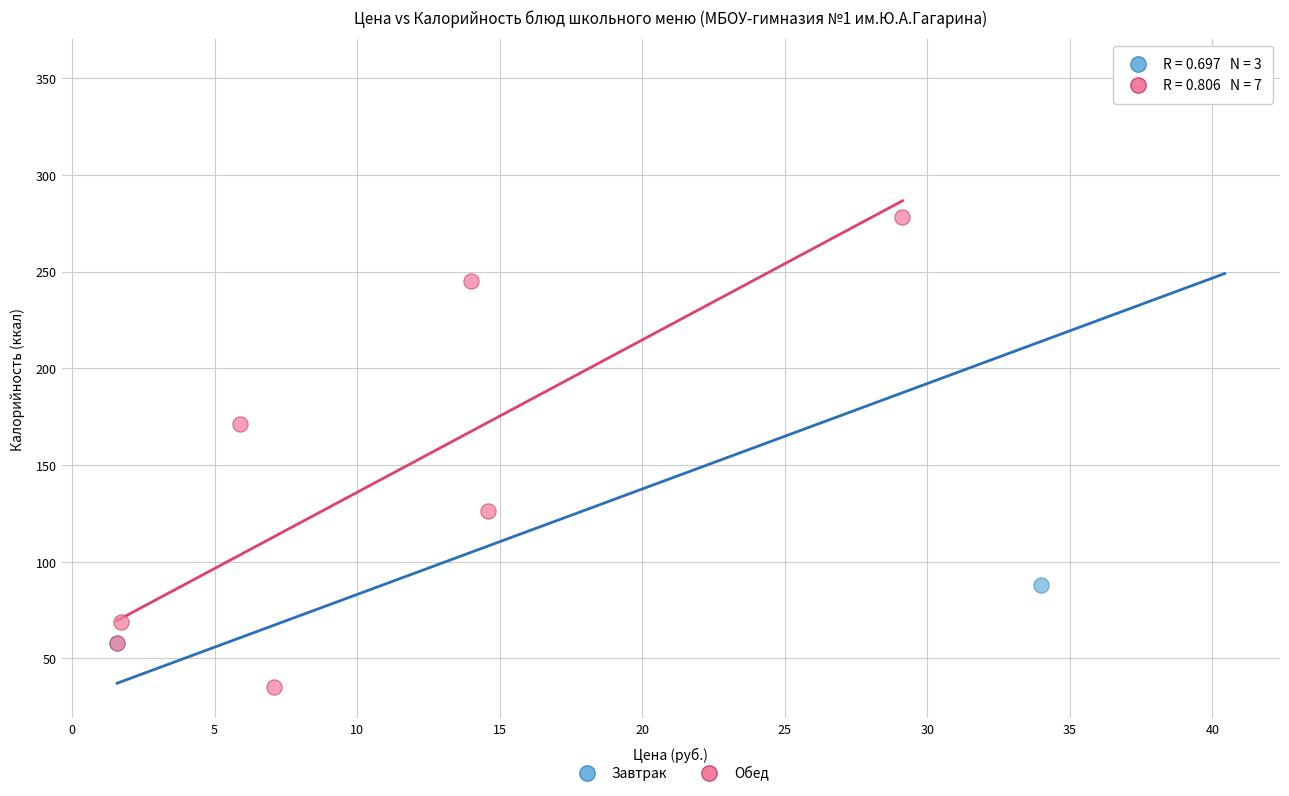

Which series contains the lowest Y value?

Обед